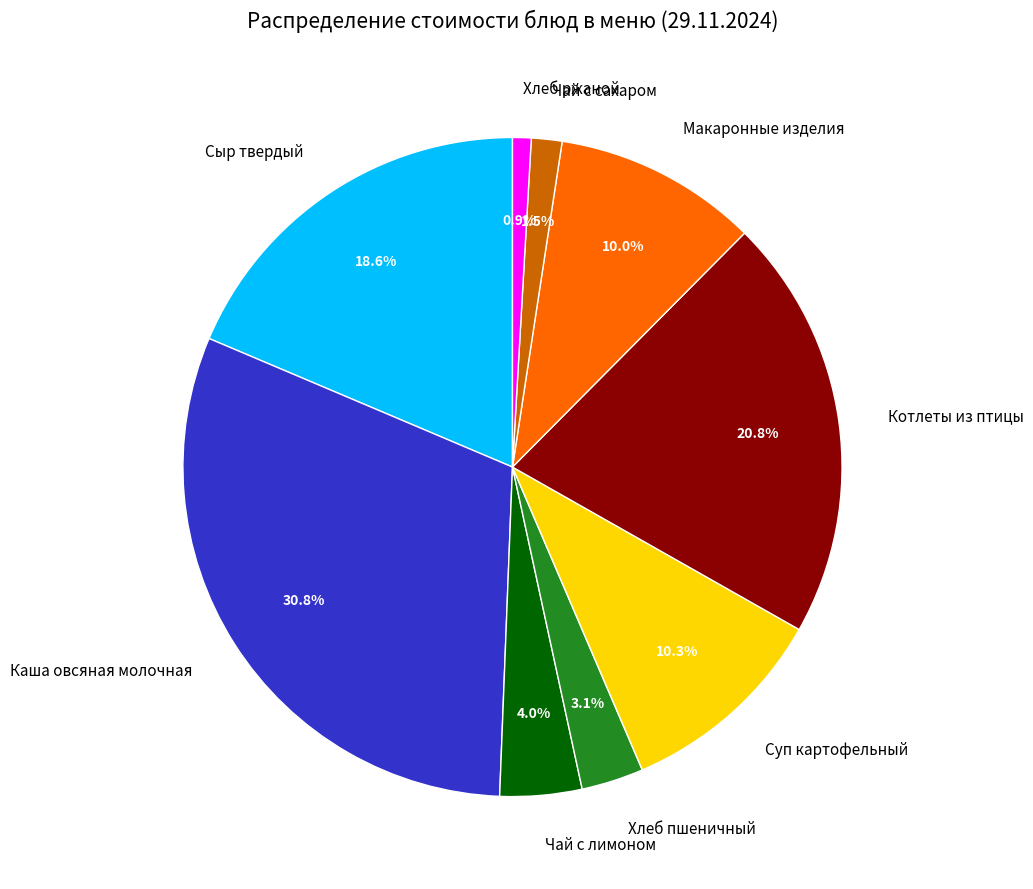

What is the smallest slice in the pie chart?

Хлеб ржаной